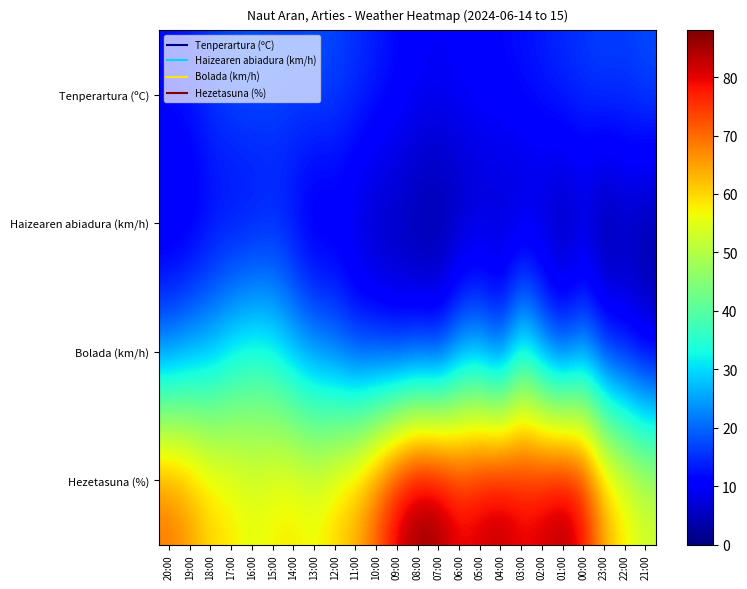

How many distinct data groups are displayed?

4